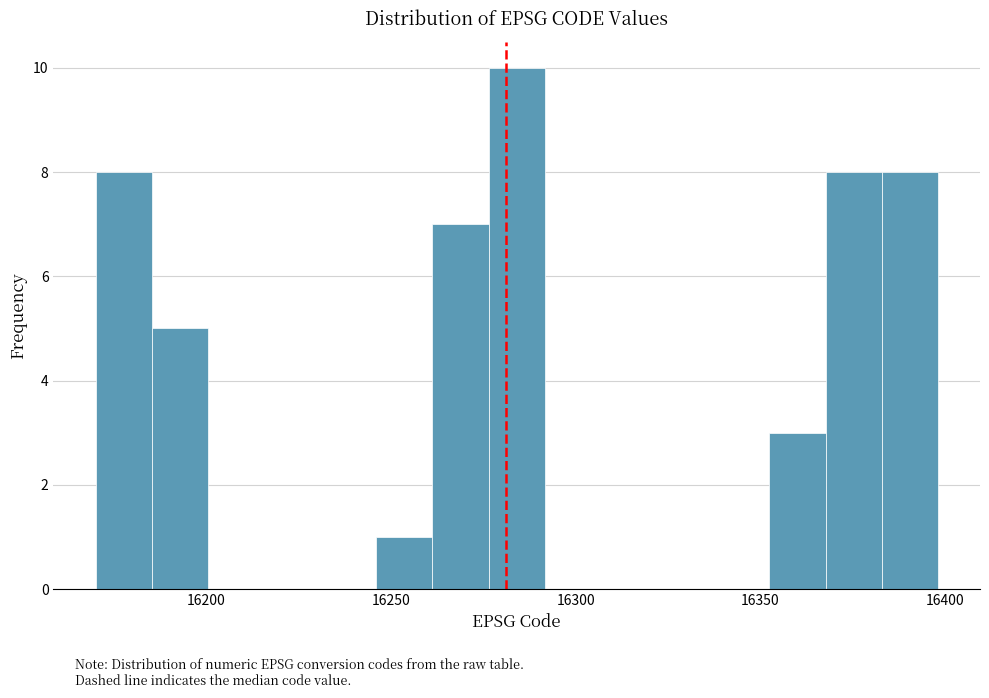

Around what value on the x-axis is the tallest bar? Give the approximate position of its centre, as read against the axis.

16285